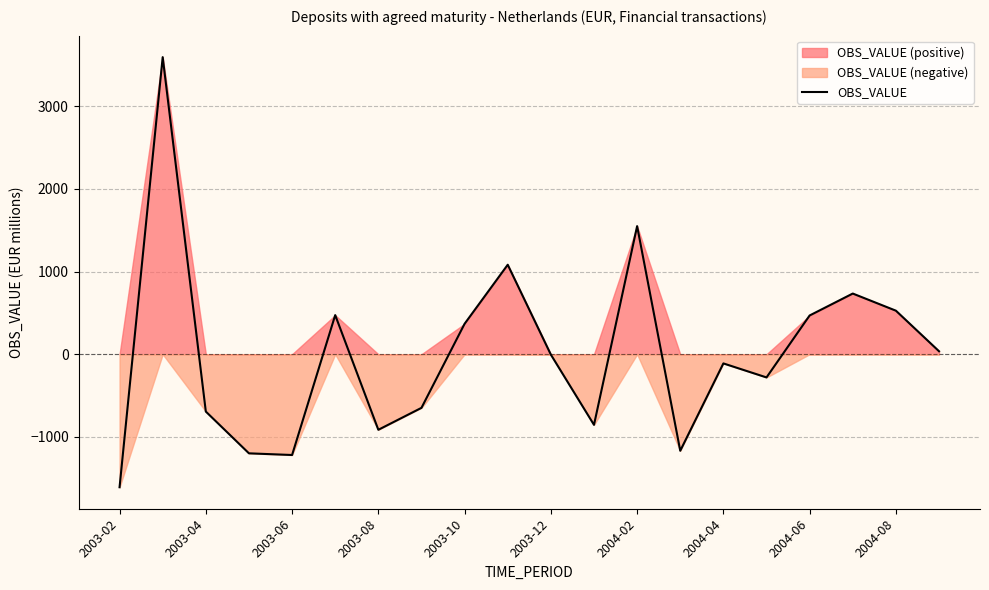

How many lines are shown in the chart?

1